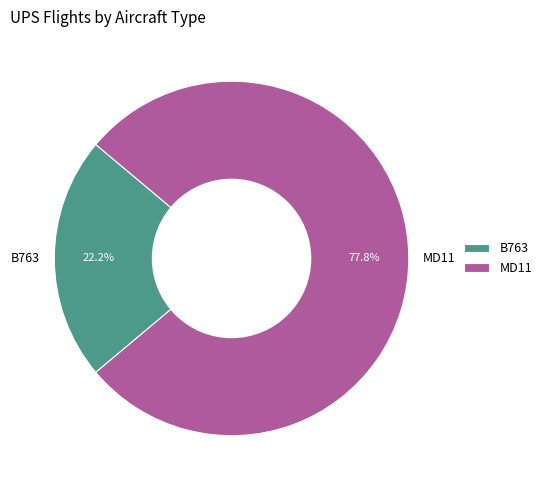

True or false: B763 accounts for 17% of the total.

False